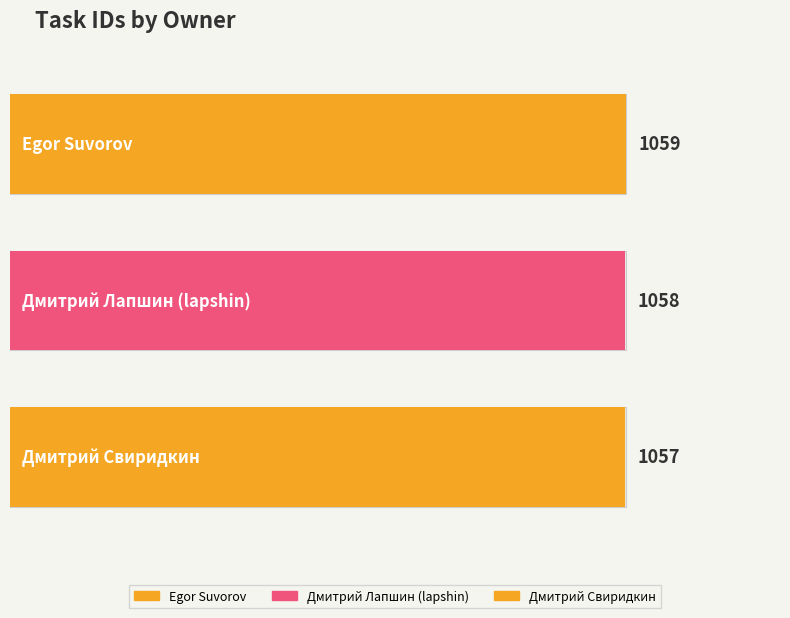

Rank the categories by value from highest to lowest.

Egor Suvorov, Дмитрий Лапшин (lapshin), Дмитрий Свиридкин